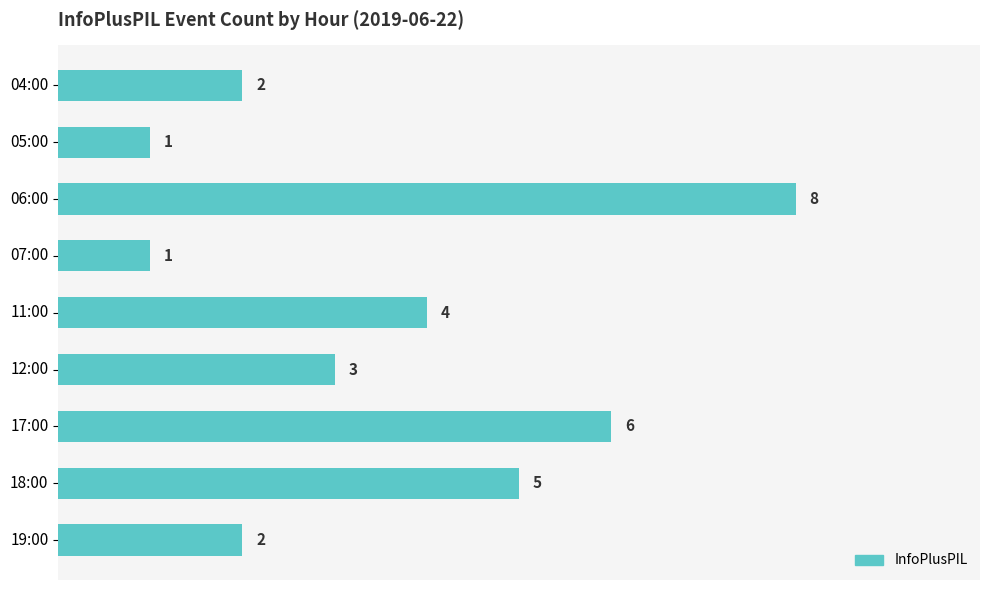

How many values are between 2 and 5?

5